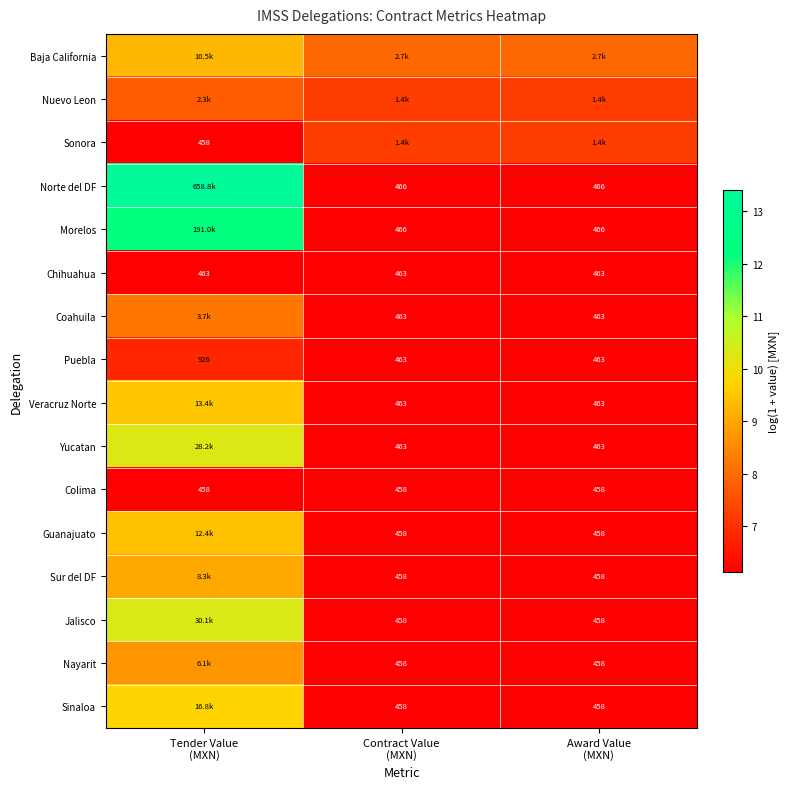

Which series has the largest total across all categories?

Norte del DF